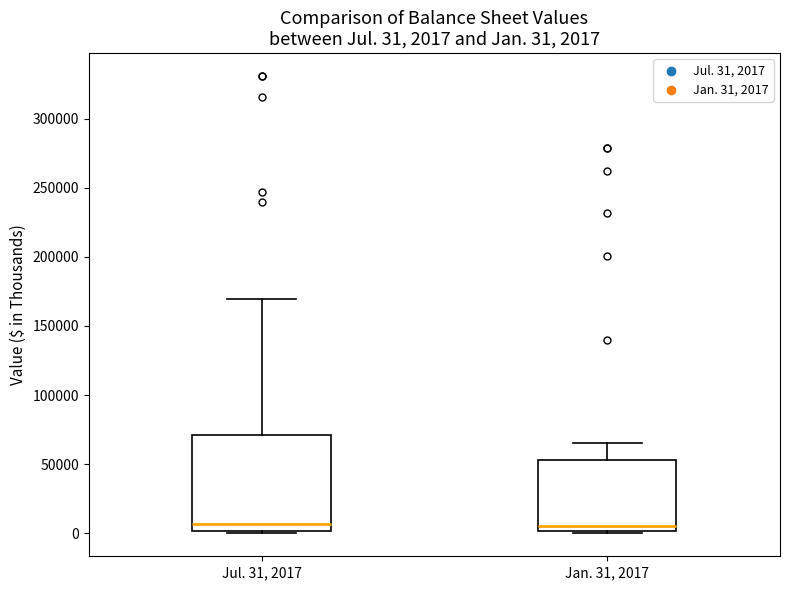

Comparing the boxes themselves (not the whiskers), which one is the tallest?

Jul. 31, 2017